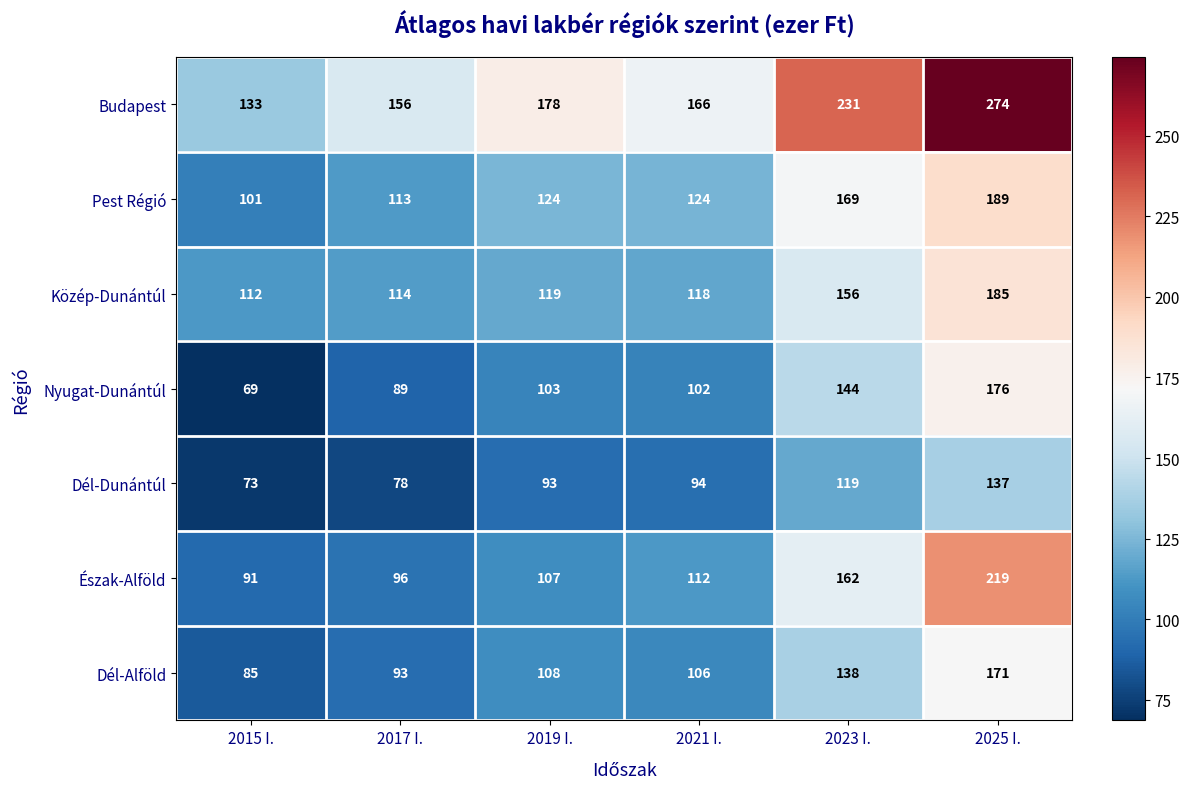

What is the minimum value shown in the chart?

69